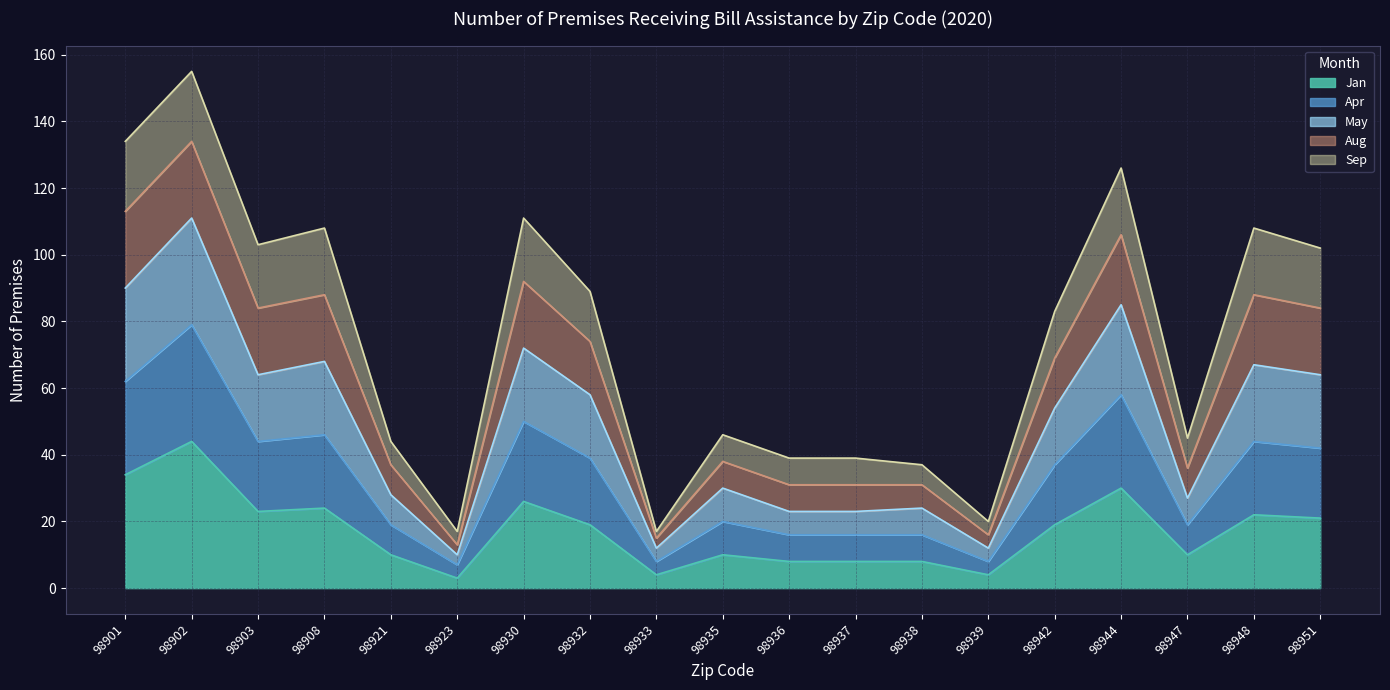

How many interior local valleys does the May series have?

5